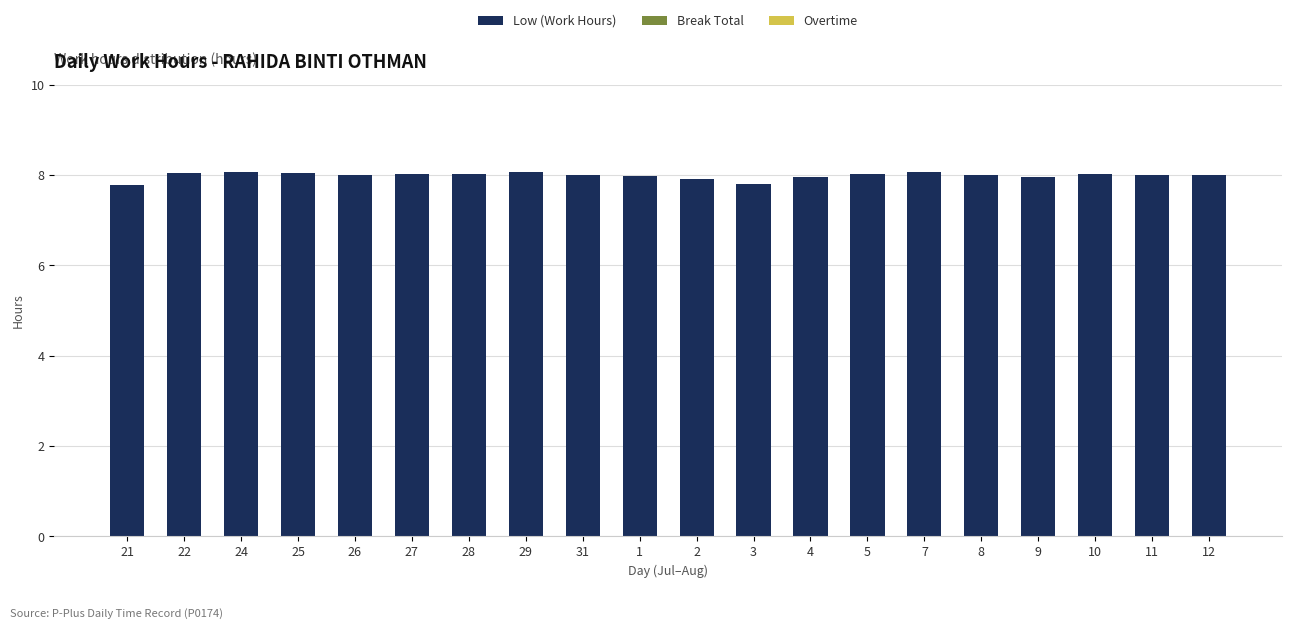

What is the greatest value displayed?

8.1